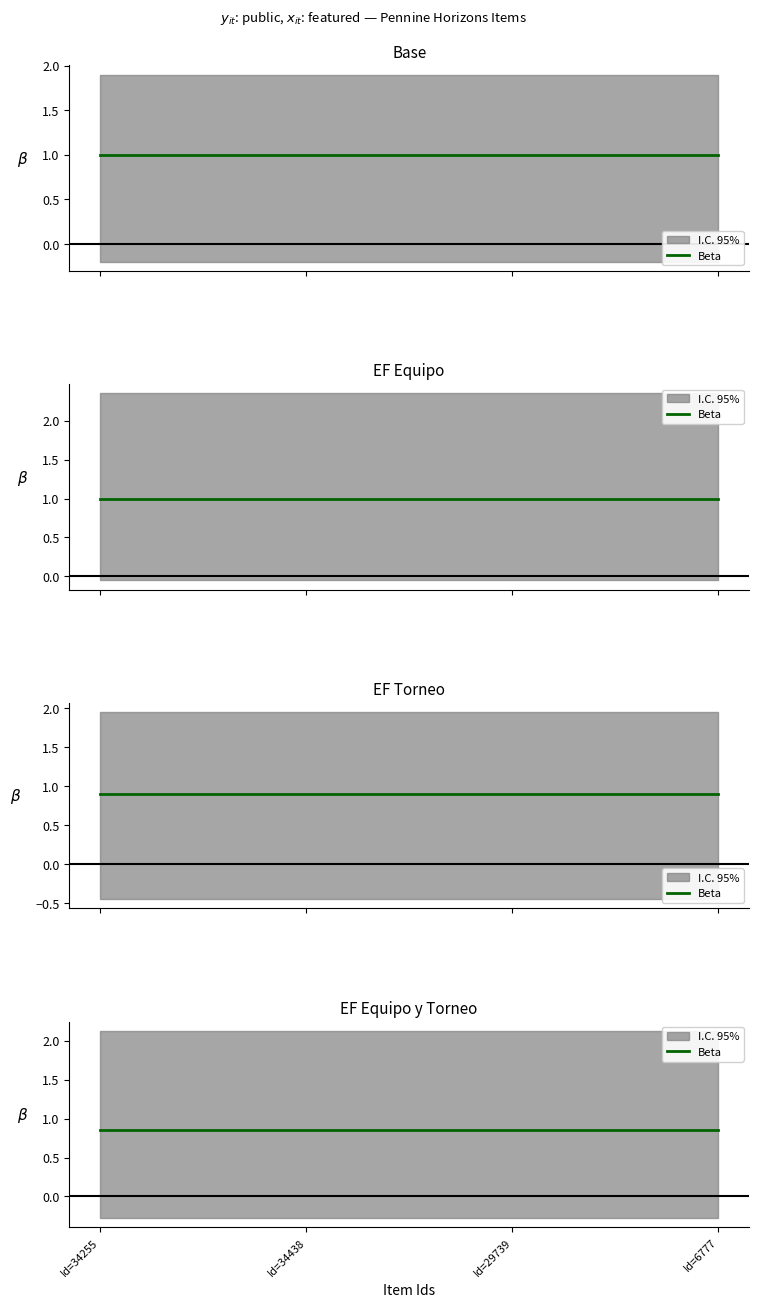

What is the average value of the public series?

1